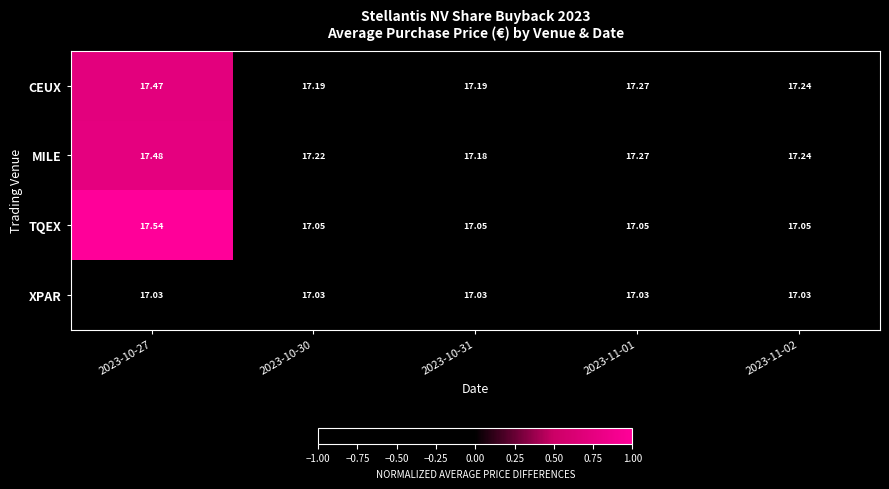

List the series in order of their peak value, highest first.

TQEX, MILE, CEUX, XPAR